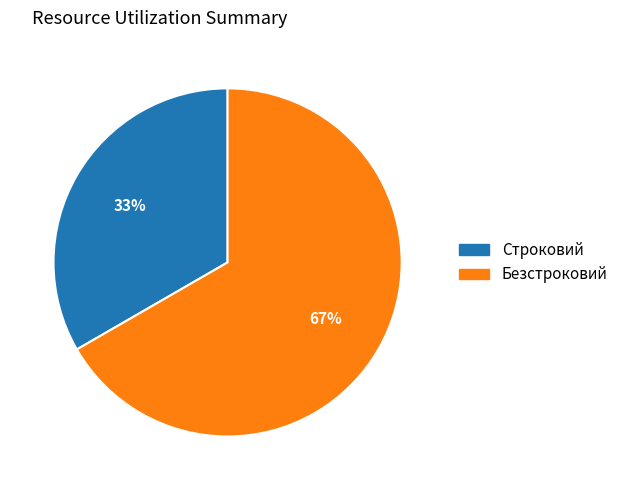

To the nearest percent, what is the combined percentage of Строковий and Безстроковий?

100%